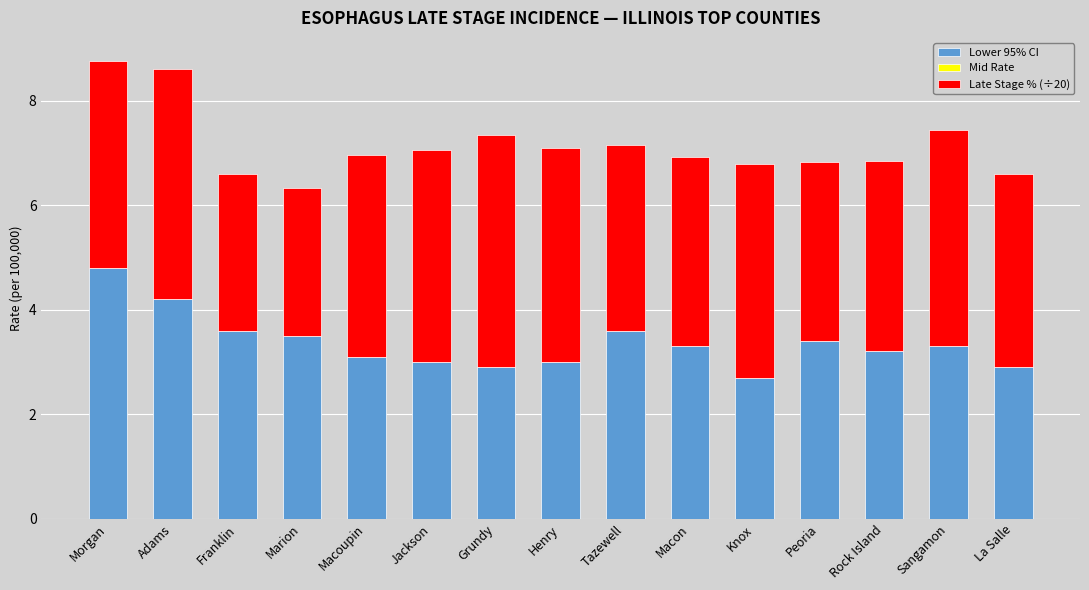

What is the total value across all series at Macon?

6.9